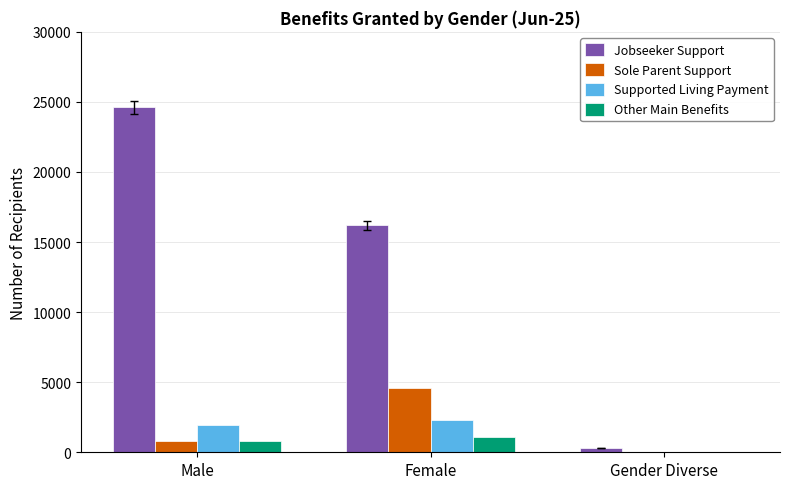

True or false: Sole Parent Support has a value of 3066 at Female.

False